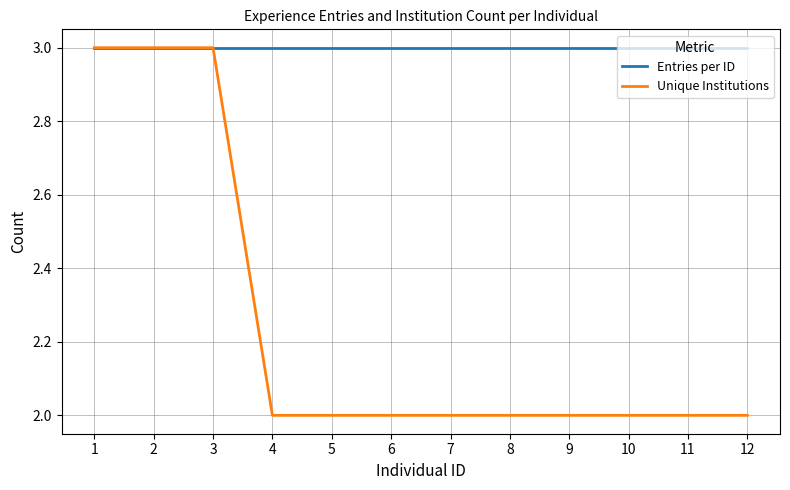

What is the lowest value of the Entries per ID series?

3